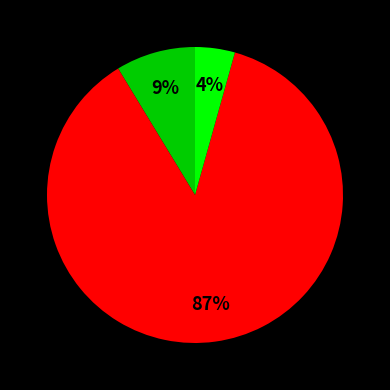

Is there any slice that represents more than half of the pie?

Yes